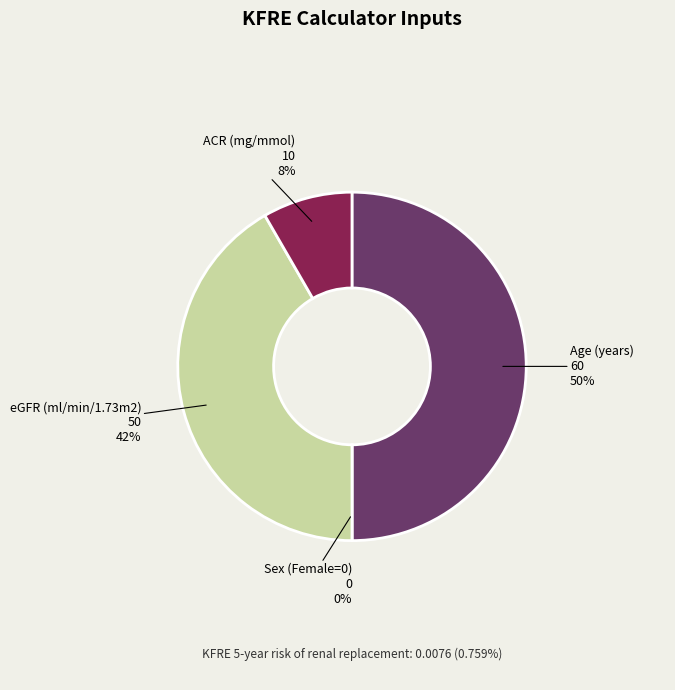

What is the change in value from Sex (Female=0) to ACR (mg/mmol)?

+10